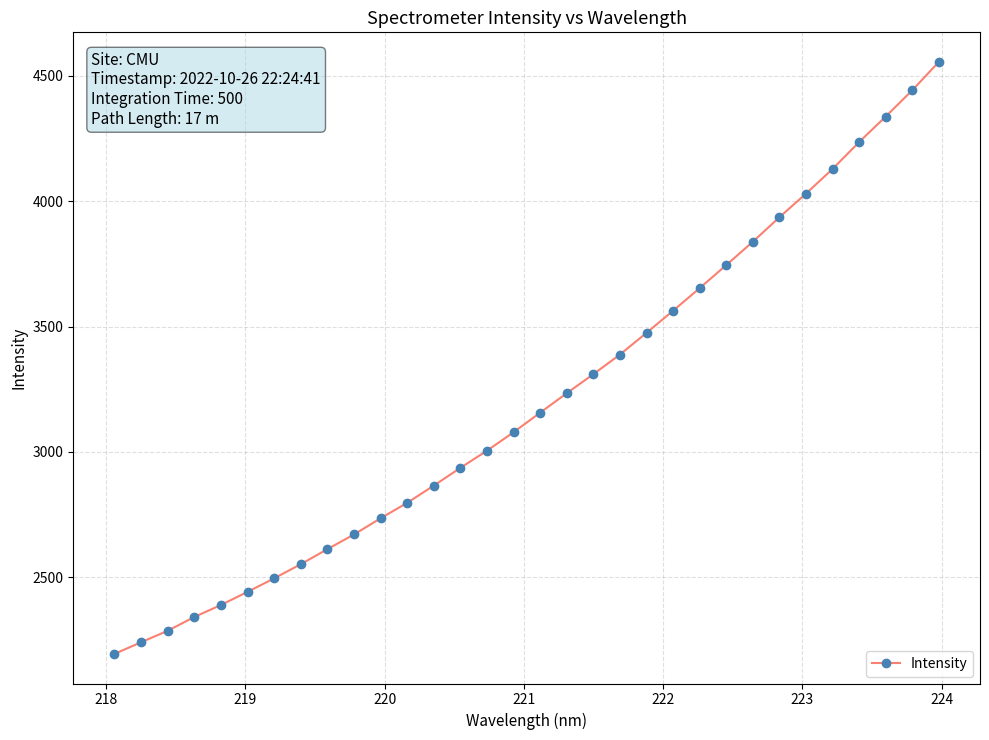

What is the smallest value displayed?

2194.8